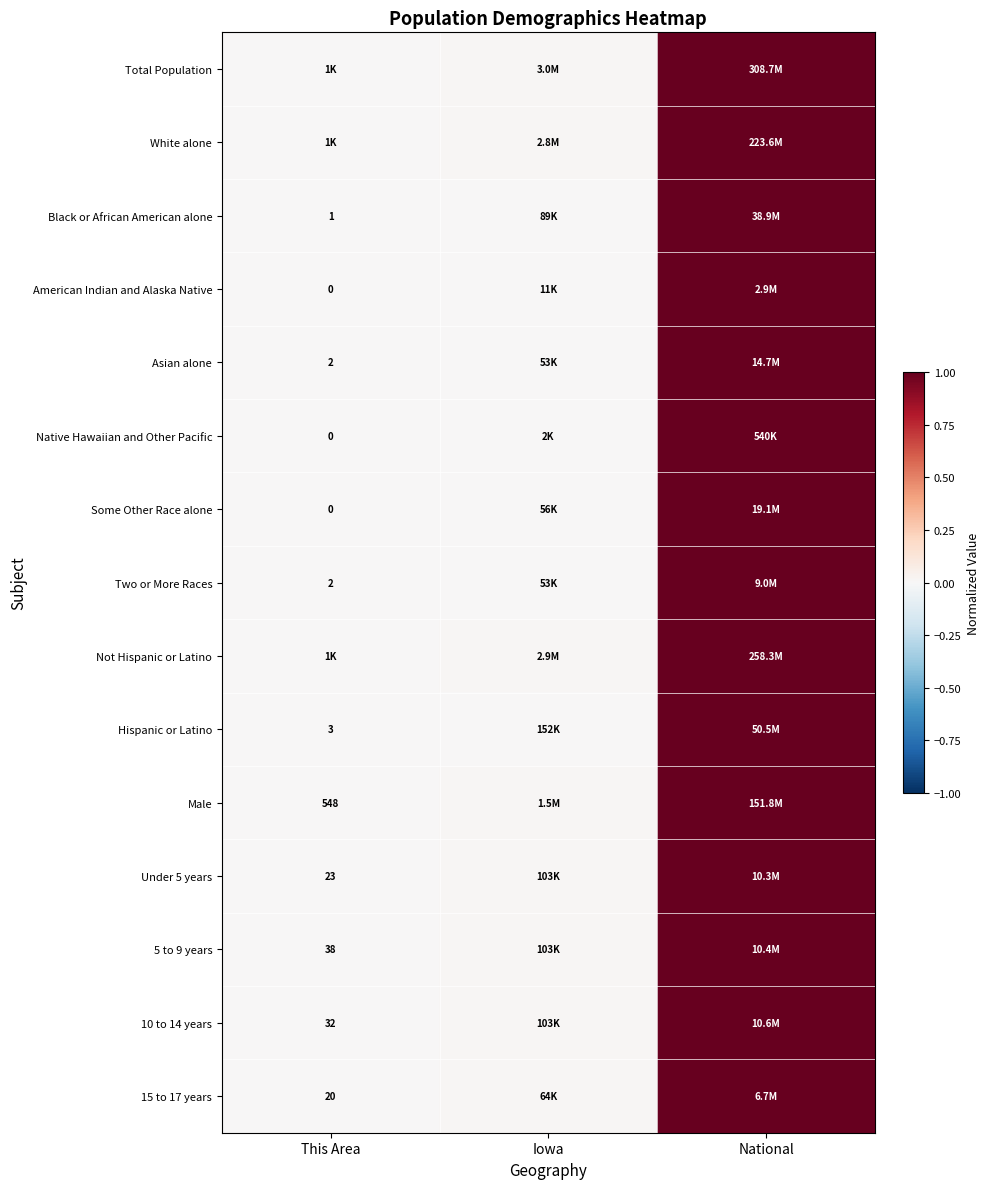

Which category has the lowest value across all series?

This Area